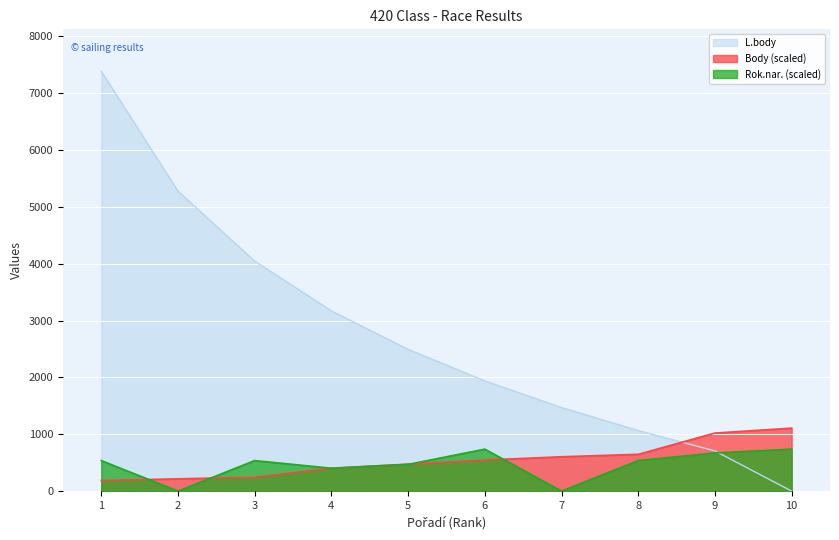

At 5, list the series in order from largest to smallest.

L.body, Body, Rok.nar.